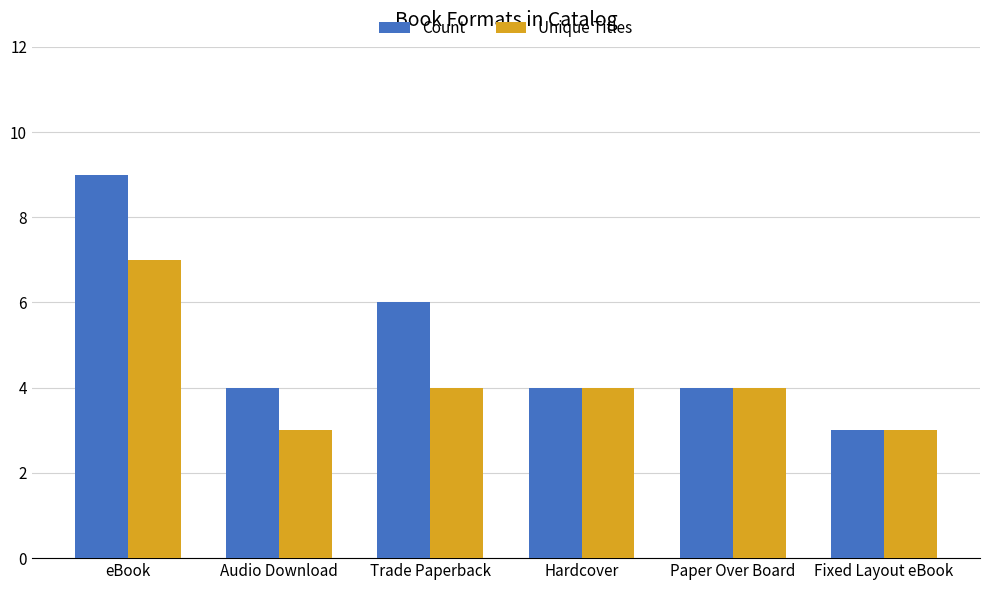

Where is Count nearest to the value 6?

Trade Paperback